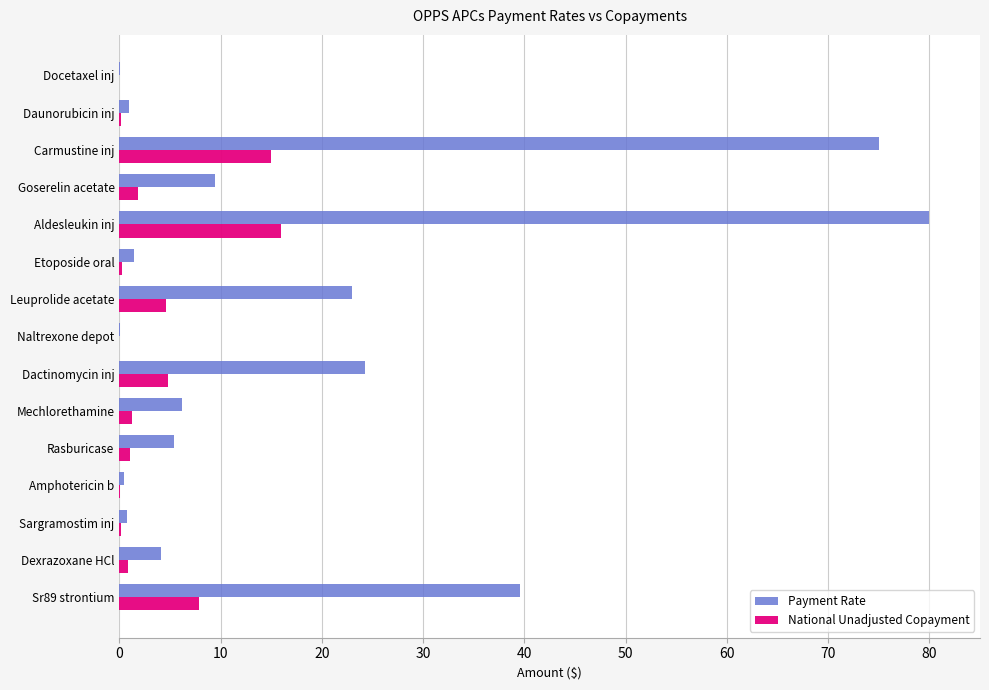

Between Goserelin acetate and Docetaxel inj, which series saw the biggest shift?

Payment Rate